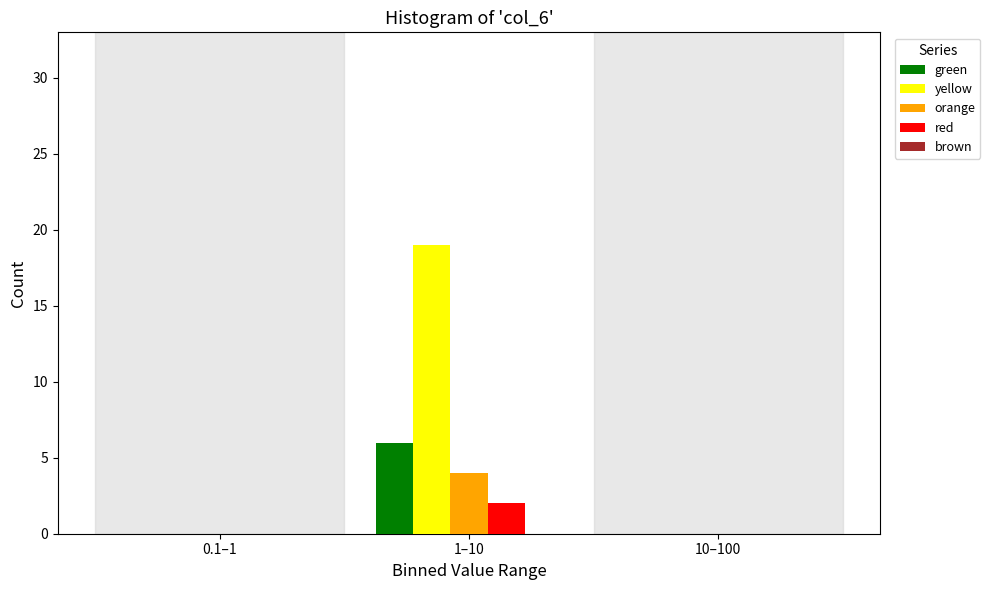

Between 1–10 and 10–100, which series saw the biggest shift?

yellow